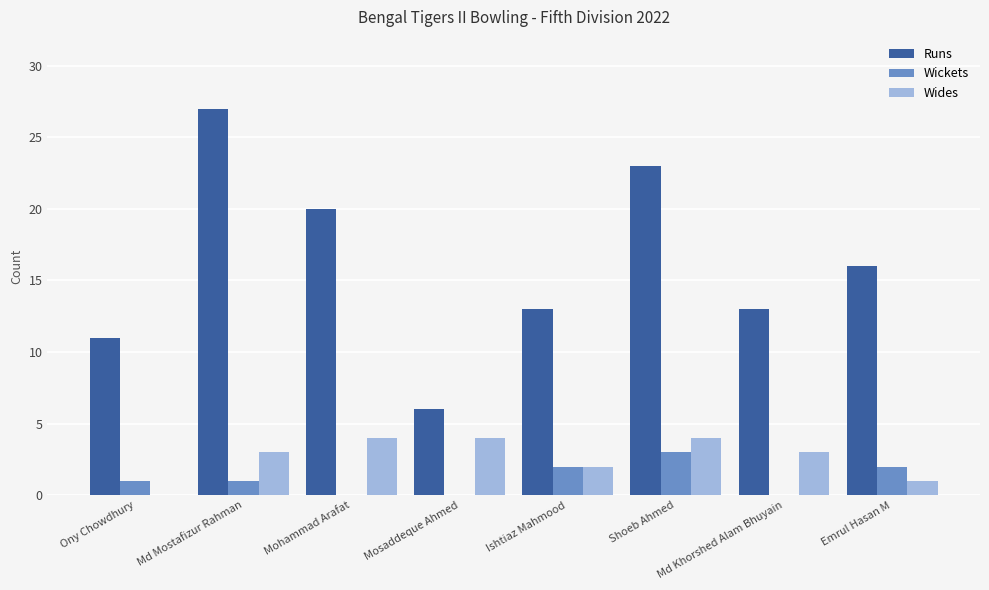

What is the sum of all Wides values?

21